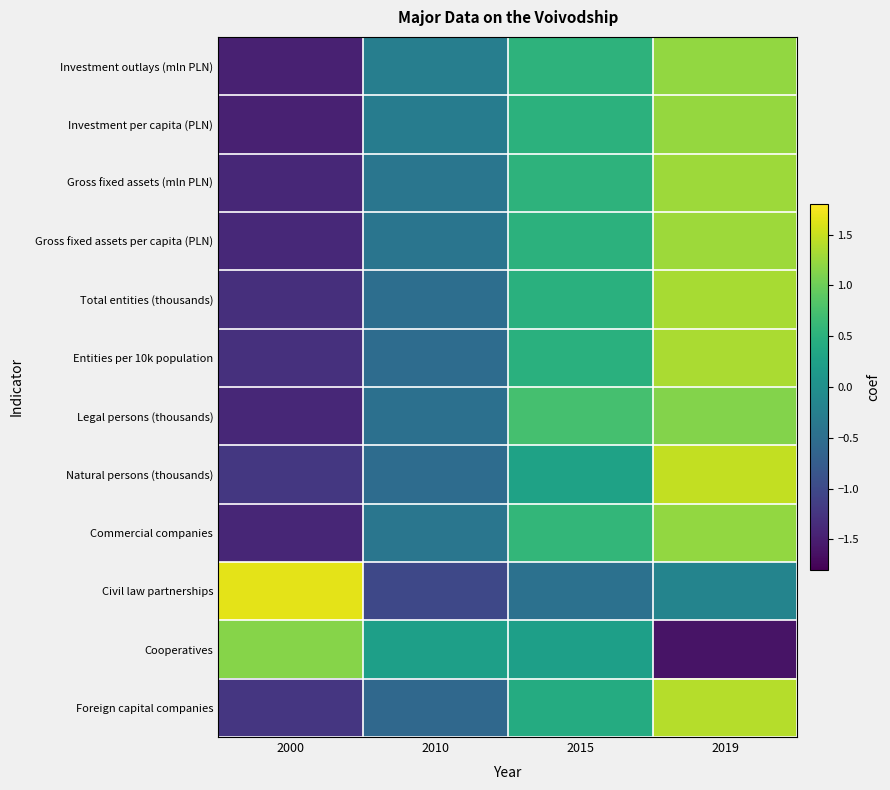

Reading right to left, what are all the values shown in this chart?

Investment outlays (mln PLN): 2019=1.2	2015=0.5	2010=-0.3	2000=-1.5
Investment per capita (PLN): 2019=1.2	2015=0.5	2010=-0.3	2000=-1.5
Gross fixed assets (mln PLN): 2019=1.3	2015=0.5	2010=-0.4	2000=-1.4
Gross fixed assets per capita (PLN): 2019=1.3	2015=0.5	2010=-0.4	2000=-1.4
Total entities (thousands): 2019=1.3	2015=0.5	2010=-0.5	2000=-1.3
Entities per 10k population: 2019=1.3	2015=0.5	2010=-0.5	2000=-1.3
Legal persons (thousands): 2019=1.1	2015=0.7	2010=-0.5	2000=-1.4
Natural persons (thousands): 2019=1.5	2015=0.3	2010=-0.5	2000=-1.2
Commercial companies: 2019=1.2	2015=0.6	2010=-0.4	2000=-1.4
Civil law partnerships: 2019=-0.2	2015=-0.5	2010=-1.0	2000=1.7
Cooperatives: 2019=-1.6	2015=0.2	2010=0.2	2000=1.1
Foreign capital companies: 2019=1.4	2015=0.4	2010=-0.6	2000=-1.2